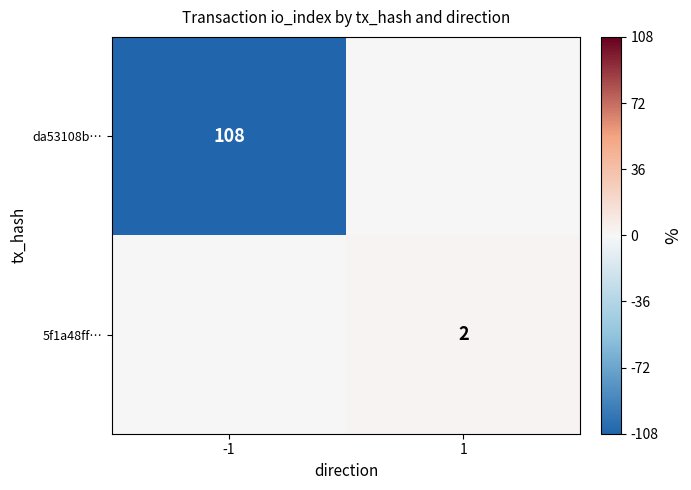

True or false: 5f1a48ff… has a value of 3 at 1.

False